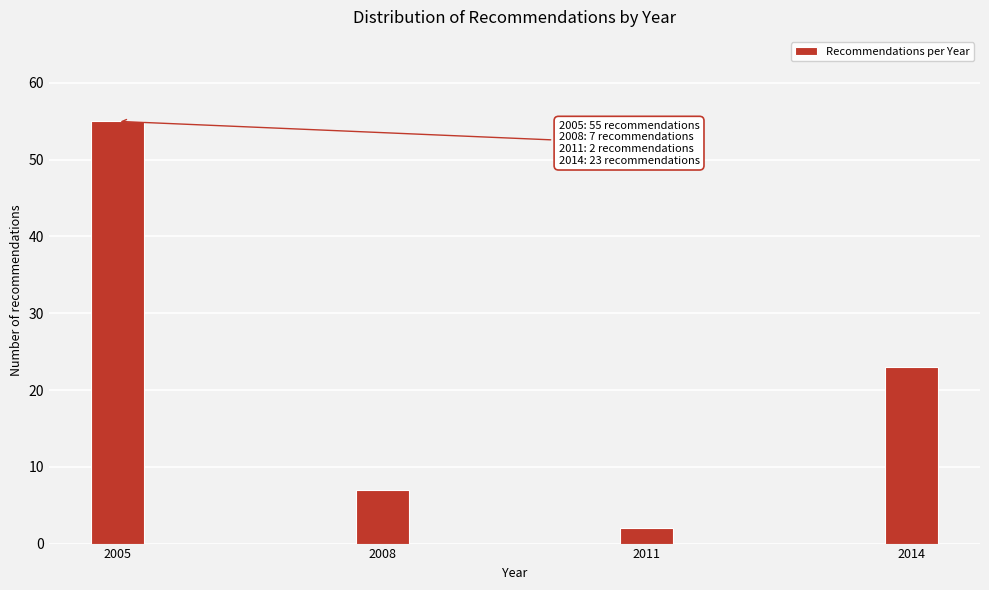

Reading right to left, list all the values displayed in this chart.

2014=23	2011=2	2008=7	2005=55